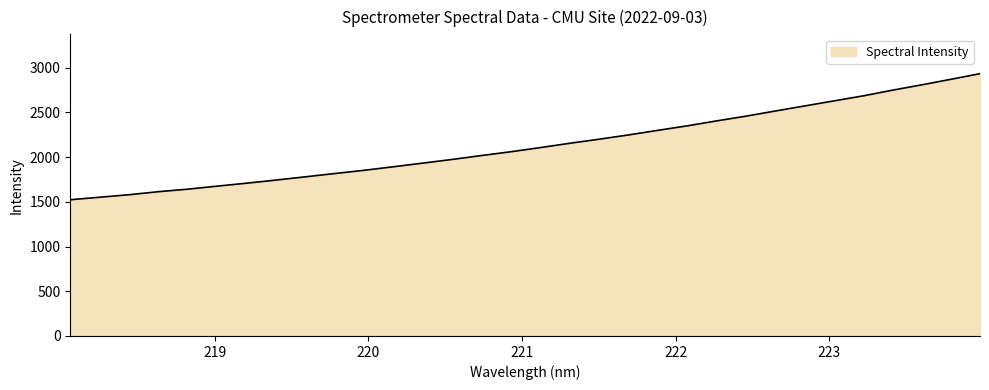

What is the difference between the maximum and minimum values?

1409.5